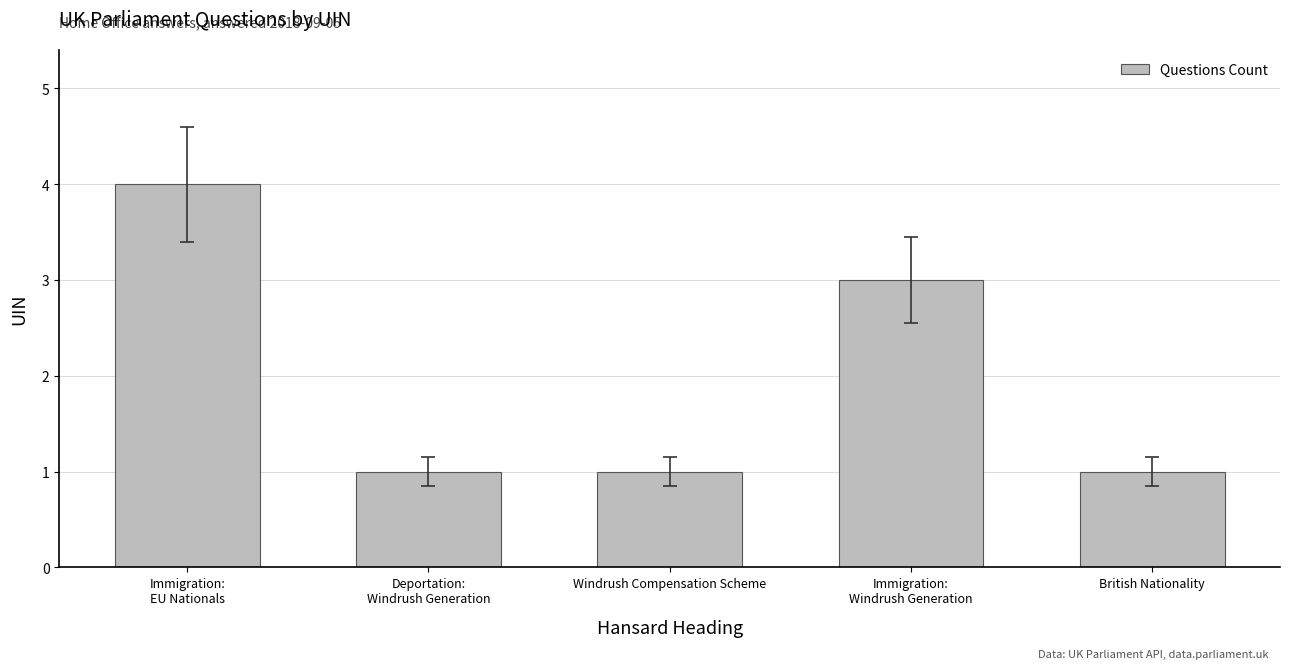

What is the label of the 5th bar from the left?

British Nationality